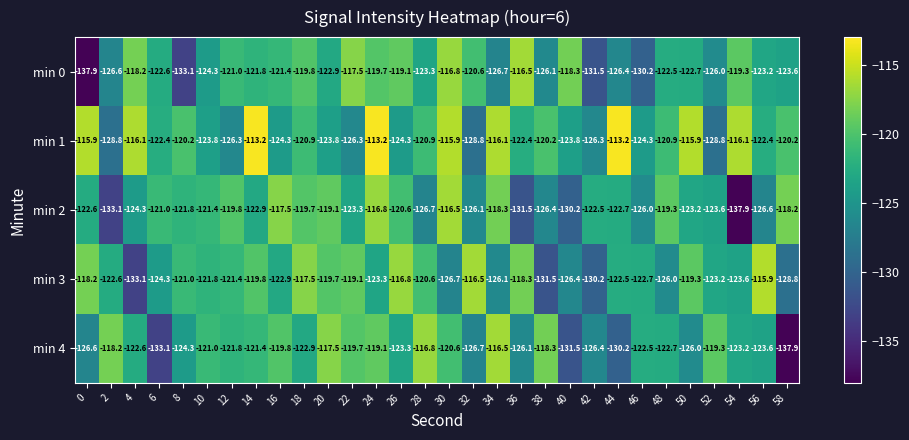

At which label does min 0 first exceed -122?

4